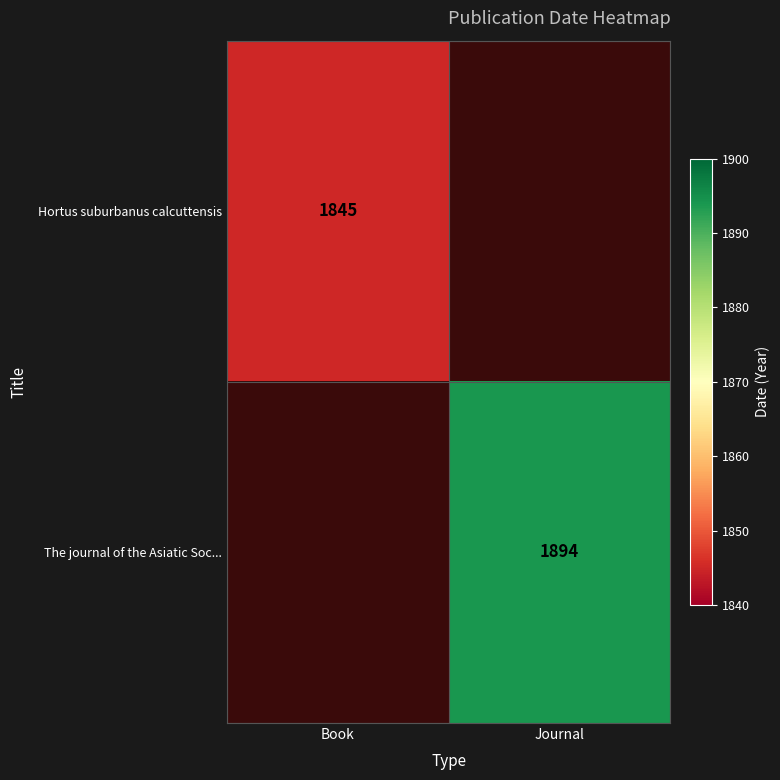

The The journal of the Asiatic Soc... series shows 1894 at Journal. True or false?

True